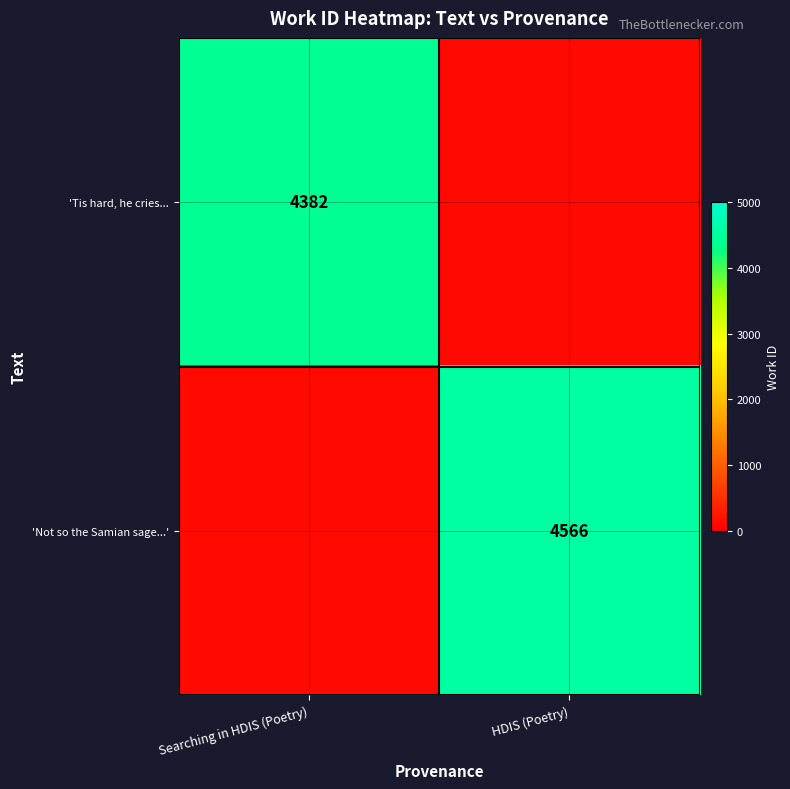

True or false: 'Tis hard, he cries... has a value of 2737 at Searching in HDIS (Poetry).

False